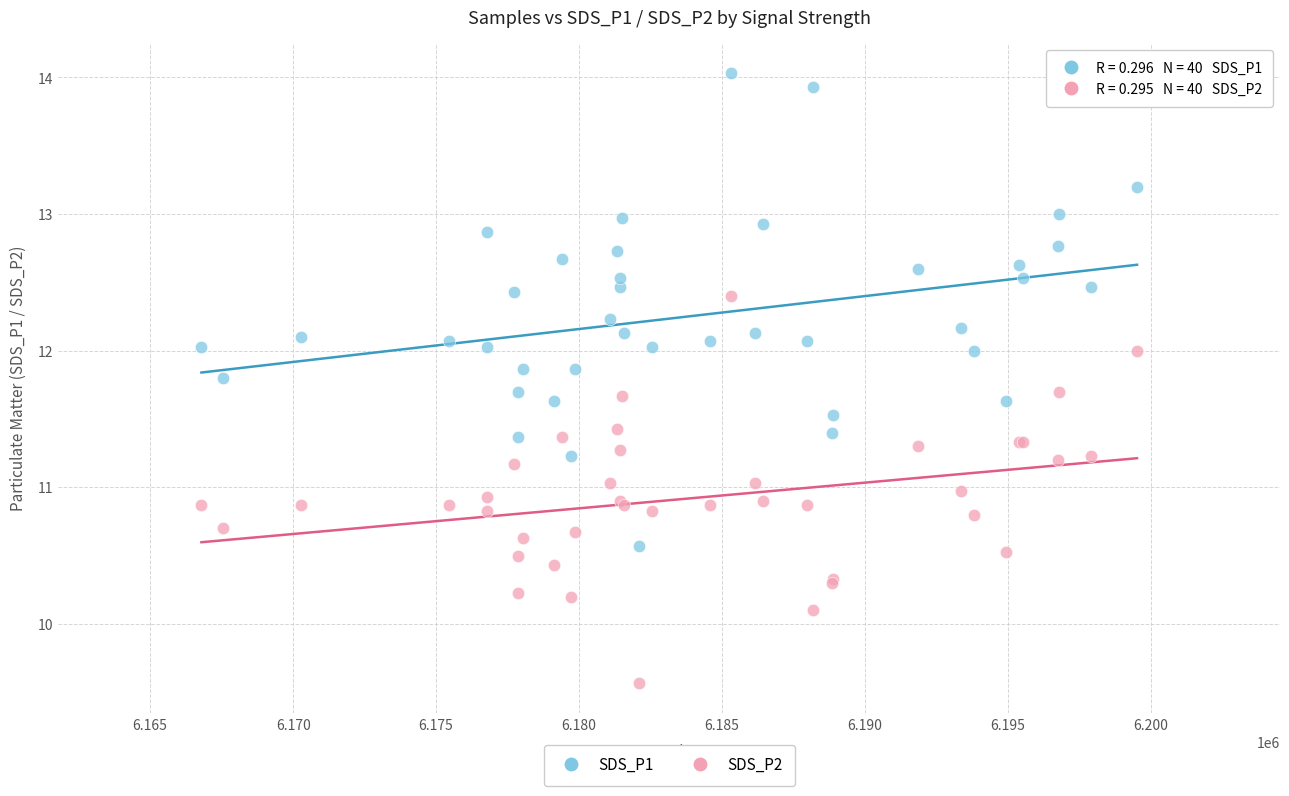

Which series contains the lowest Y value?

SDS_P2